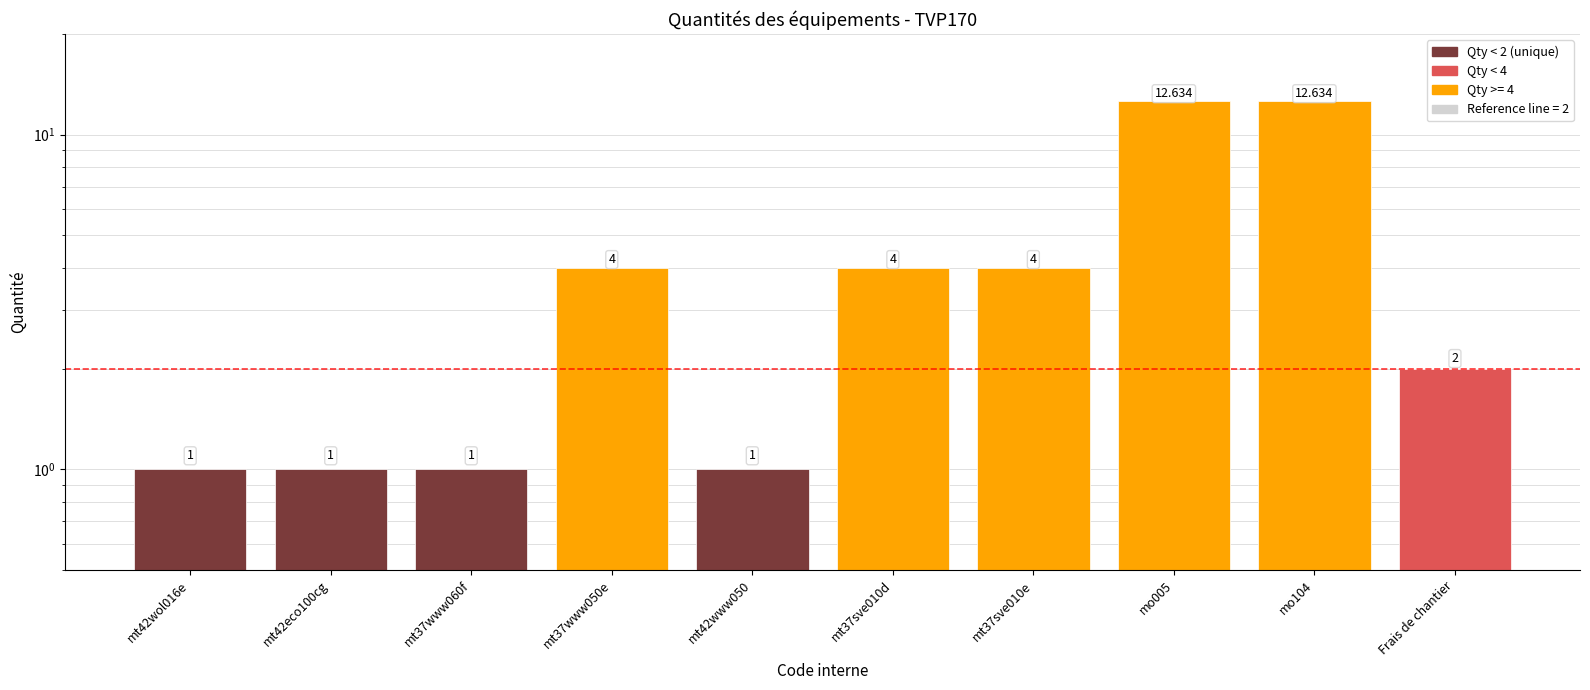

What is the smallest value displayed?

1.0